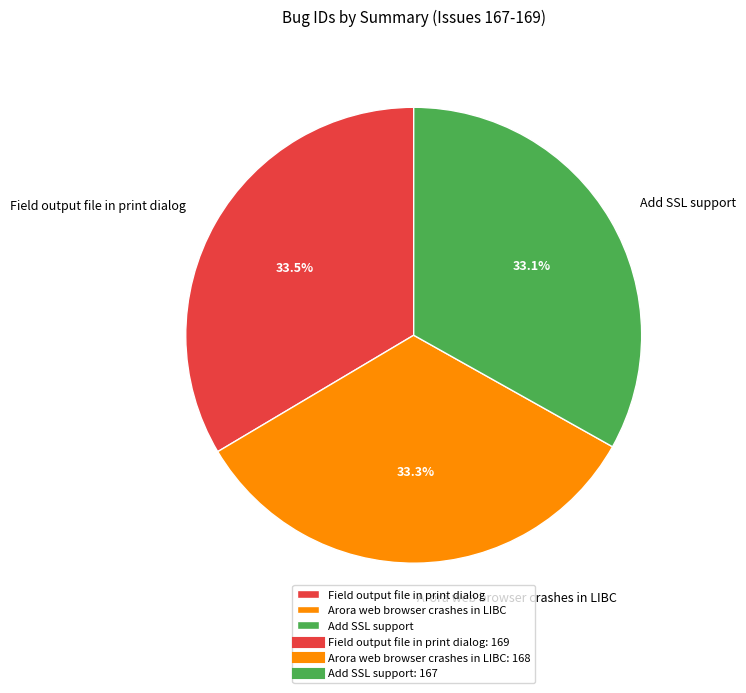

True or false: Add SSL support accounts for 28% of the total.

False